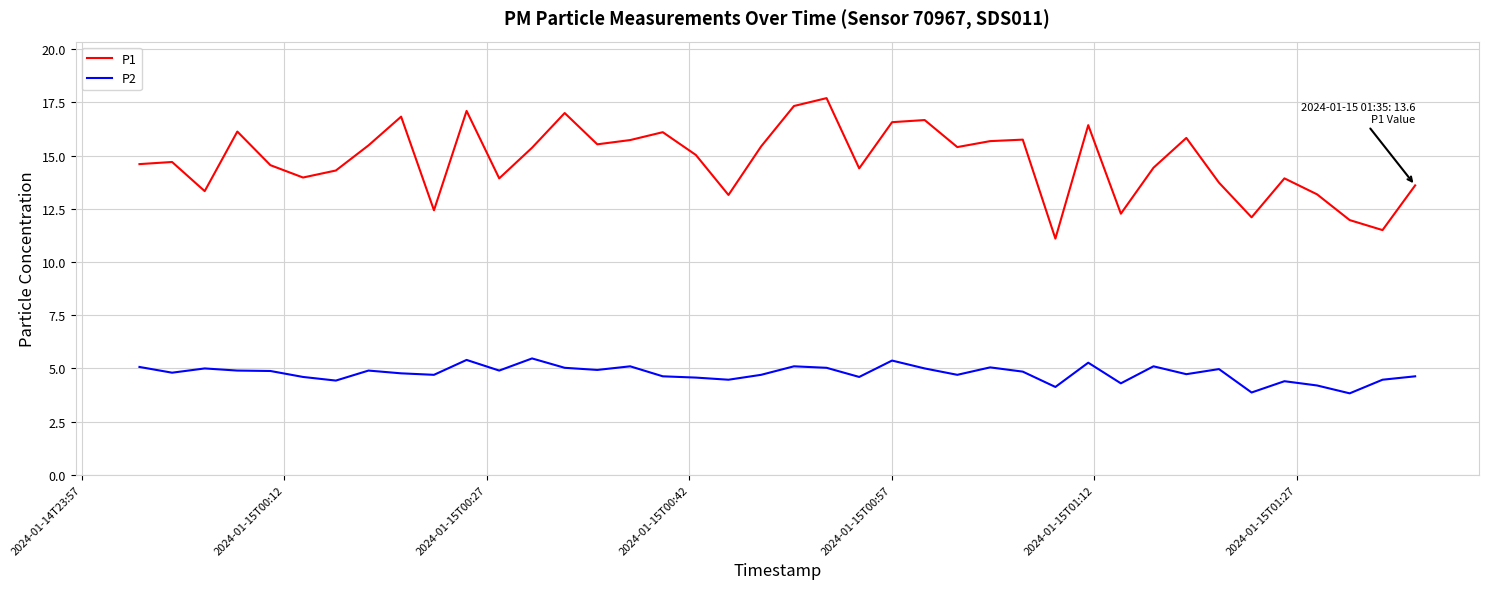

Which series has the largest total across all categories?

P1